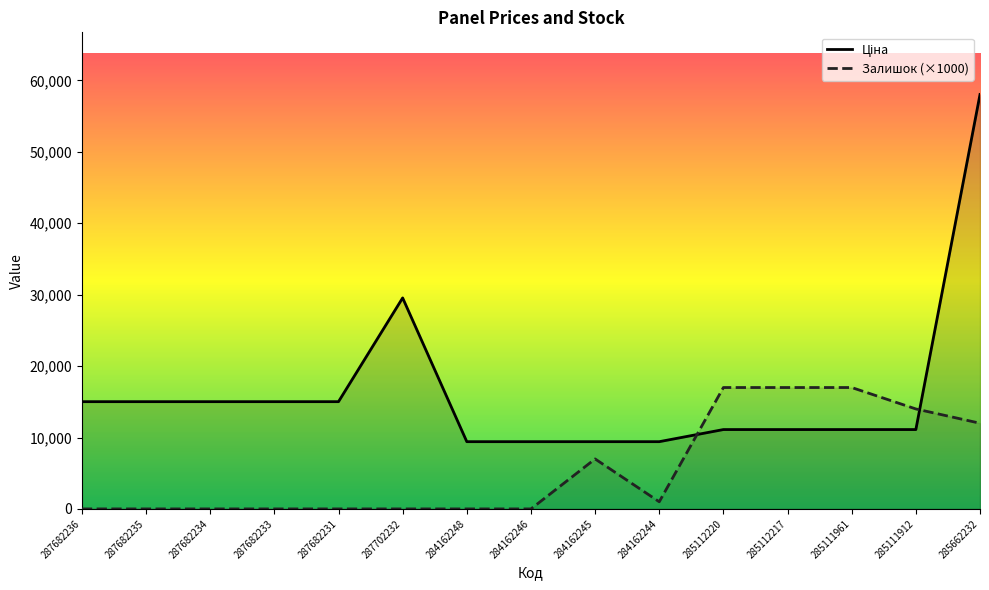

Where is Залишок (×1000) nearest to the value 8500?

284162245